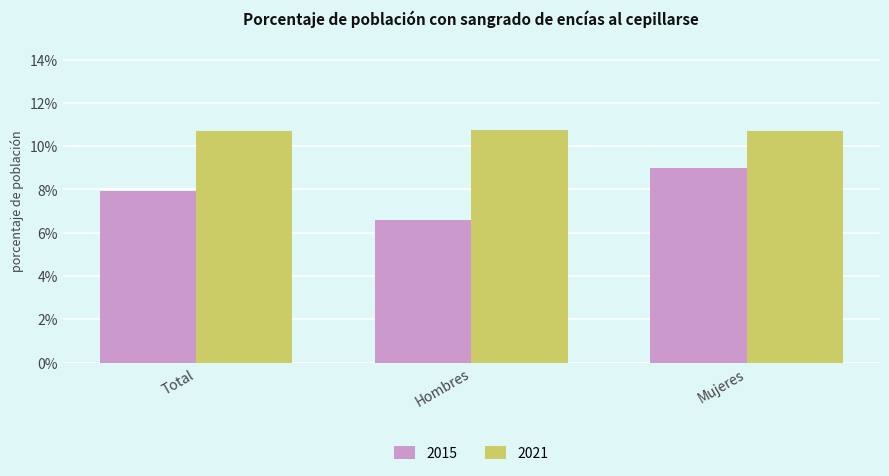

What are all the series names shown in the legend?

2015, 2021